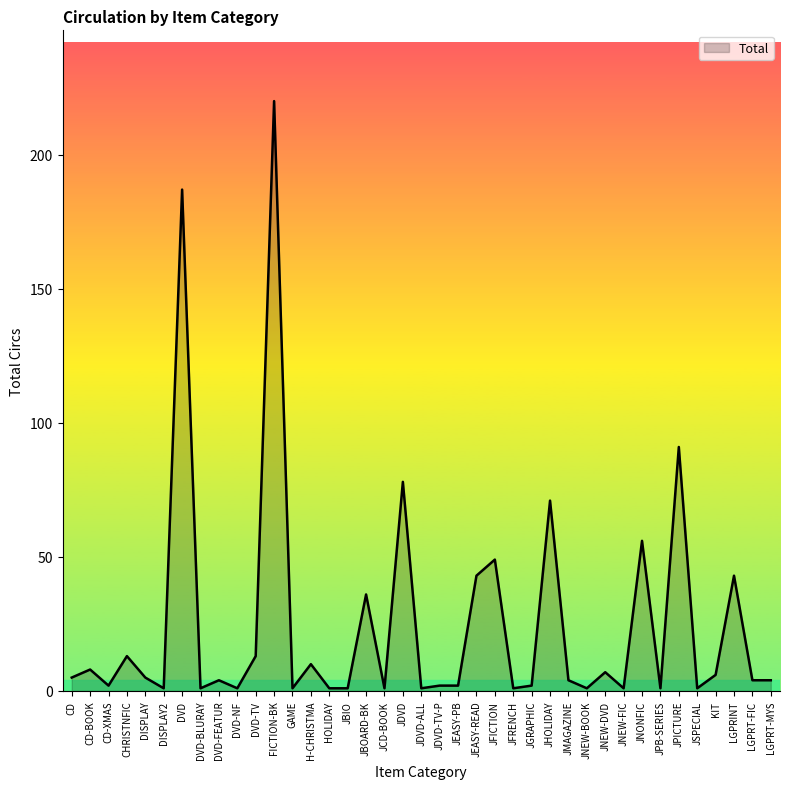

What is the maximum value shown in the chart?

220